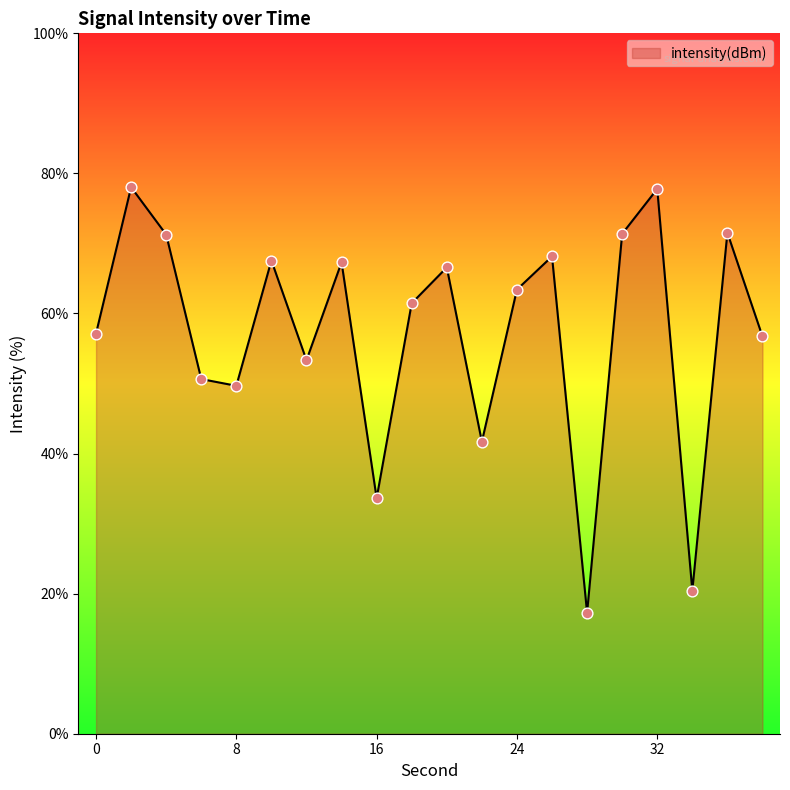

What is the smallest value displayed?

17.3